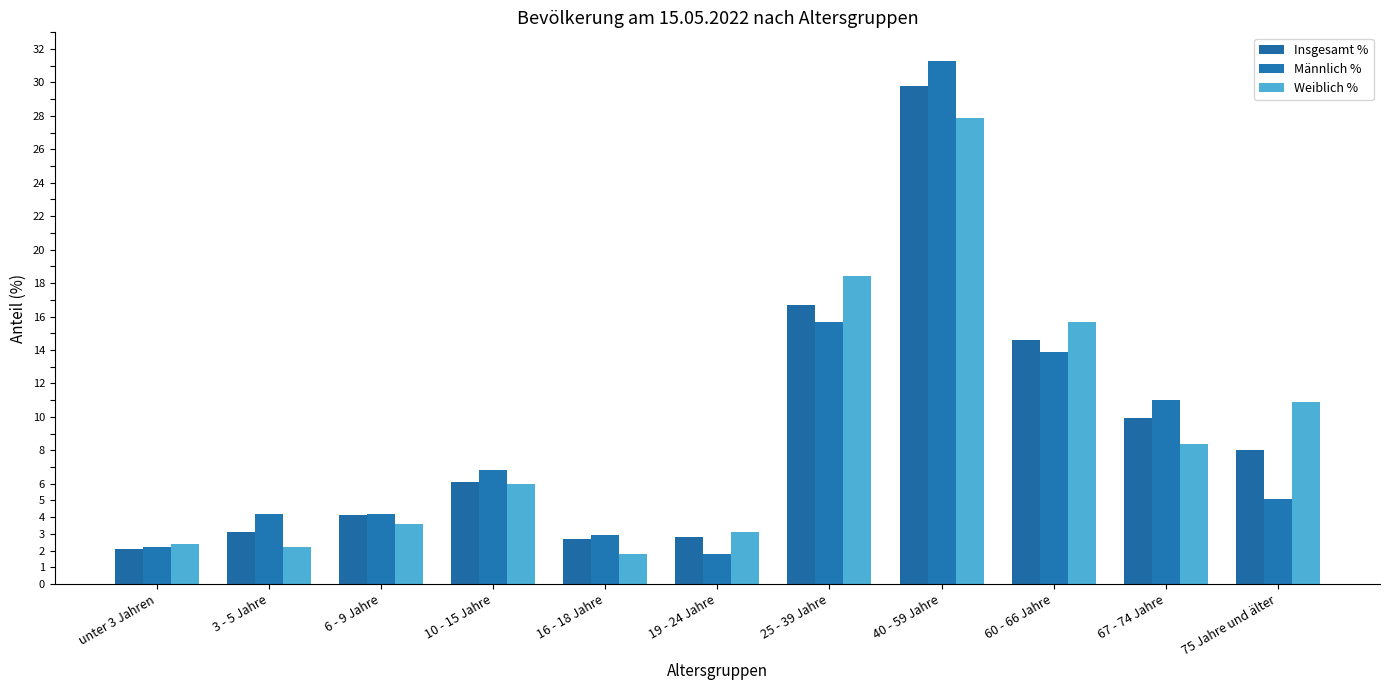

What is the highest value of the Männlich % series?

31.3